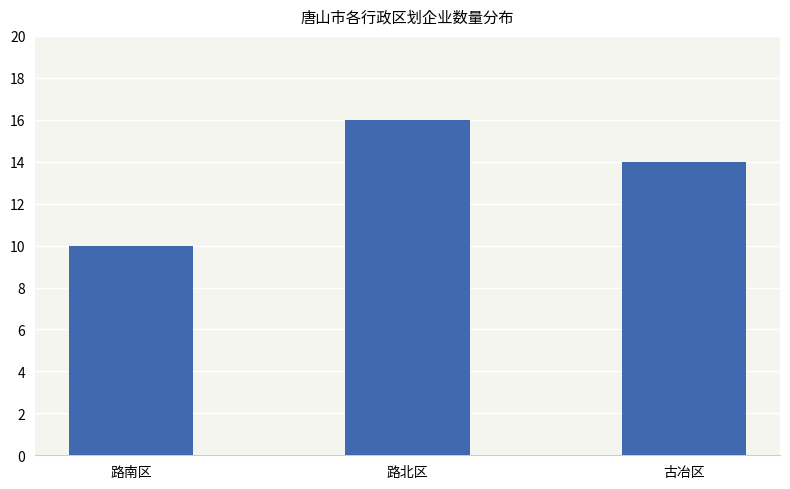

Reading right to left, list all the values displayed in this chart.

古冶区=14	路北区=16	路南区=10